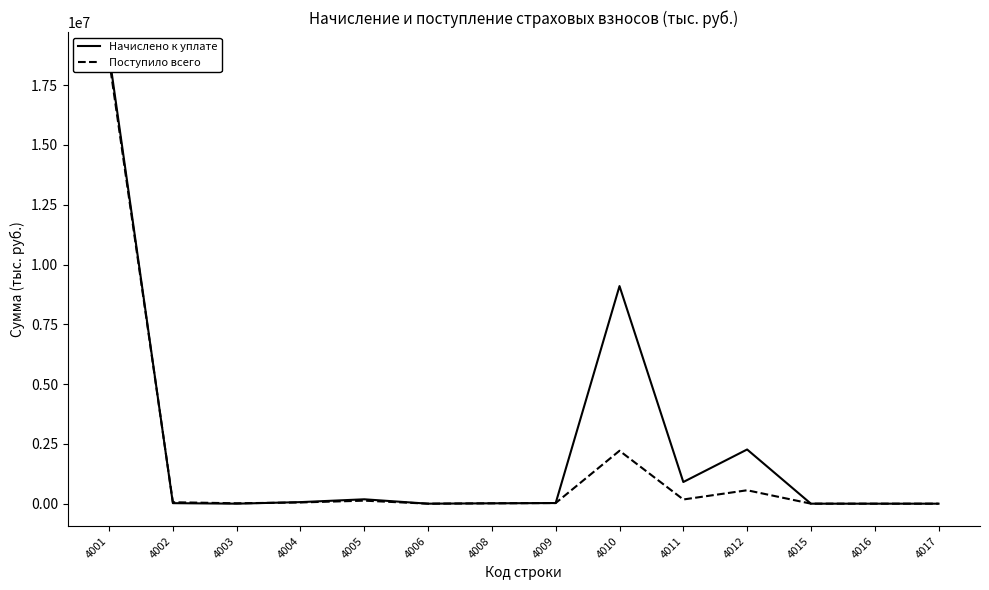

Reading right to left, what are all the values shown in this chart?

Начислено к уплате: 4017=35	4016=4	4015=241	4012=2266724	4011=906494	4010=9099663	4009=27622	4008=15460	4006=0	4005=183796	4004=65749	4003=766	4002=22176	4001=18783465
Поступило всего: 4017=319	4016=-34	4015=1707	4012=561640	4011=175965	4010=2213966	4009=27699	4008=15441	4006=39	4005=126983	4004=51259	4003=16925	4002=60345	4001=18565839